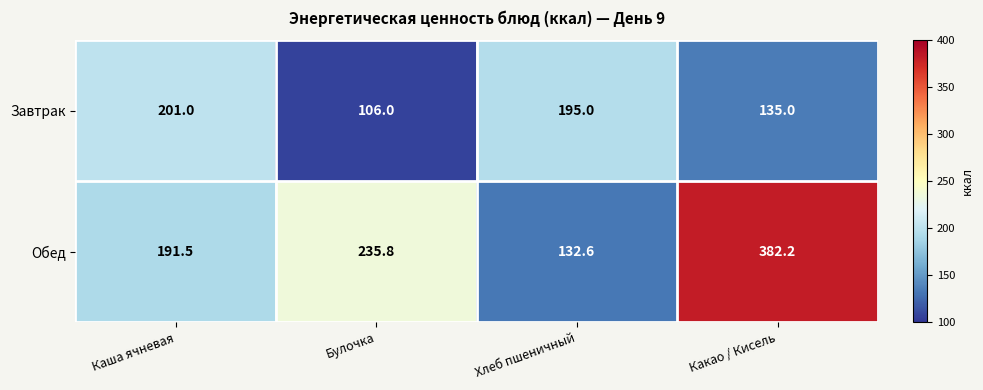

The Обед series shows 382.2 at Какао / Кисель. True or false?

True